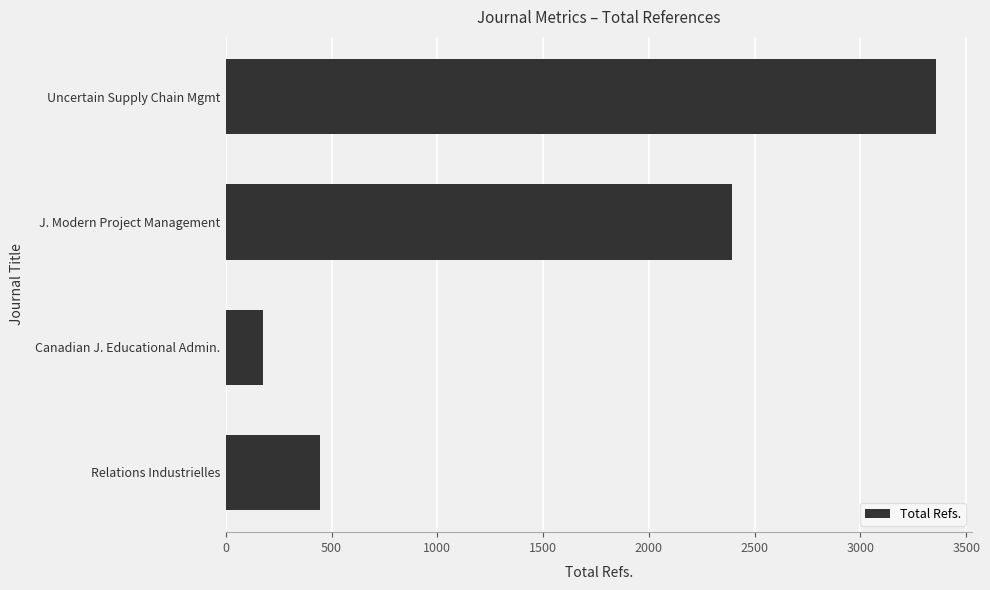

What is the minimum value shown in the chart?

176